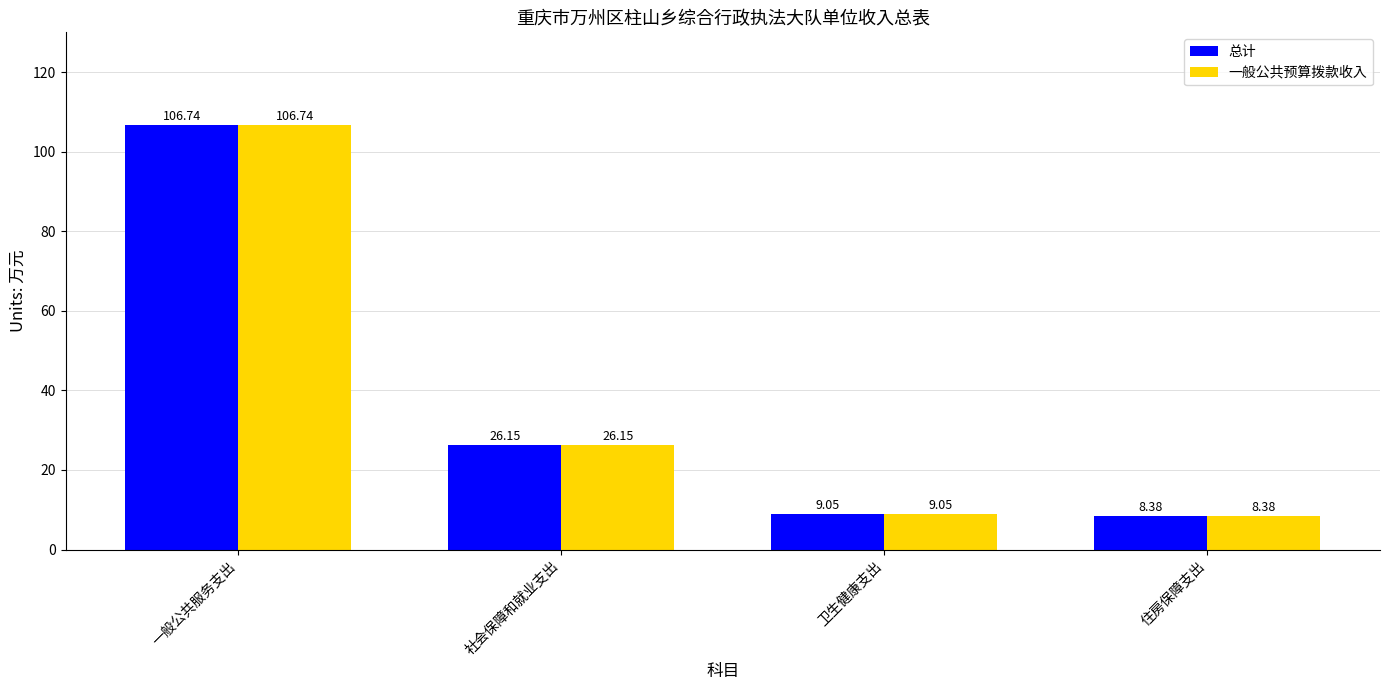

What is the difference between the second highest and second lowest values in the 总计 series?

17.1